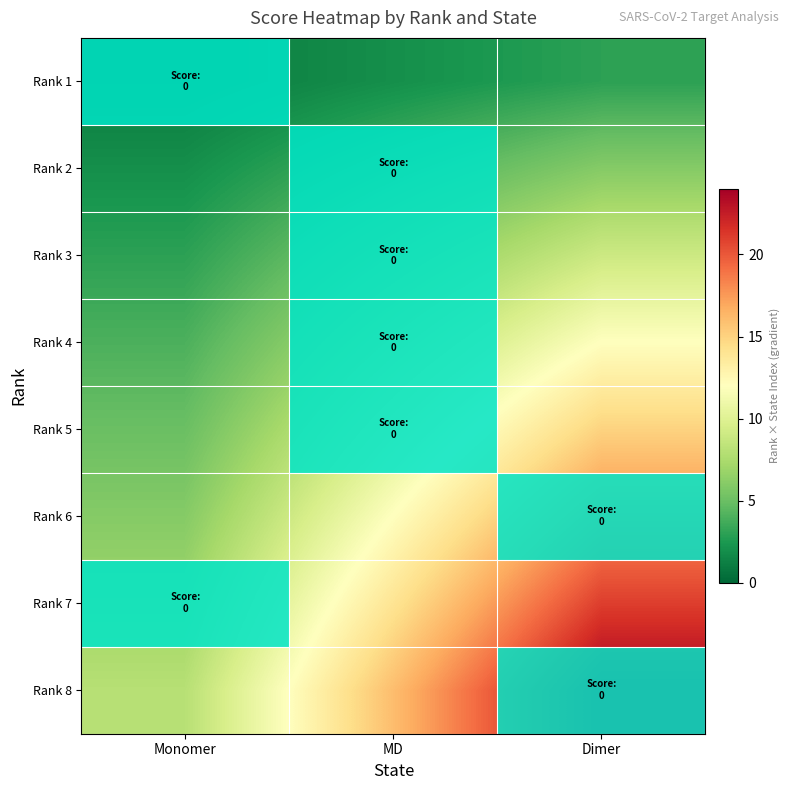

At MD, list the series in order from smallest to largest.

Rank 1, Rank 2, Rank 3, Rank 4, Rank 5, Rank 6, Rank 7, Rank 8